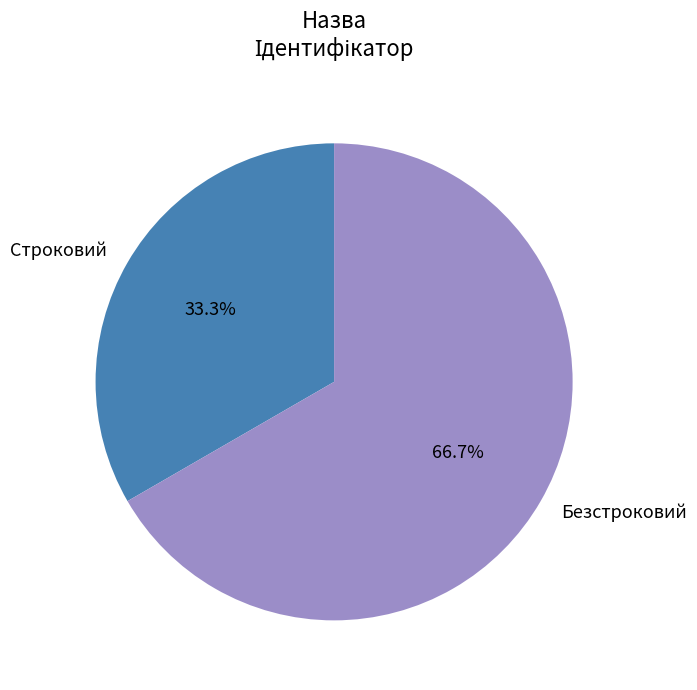

Count the number of slices in the pie.

2